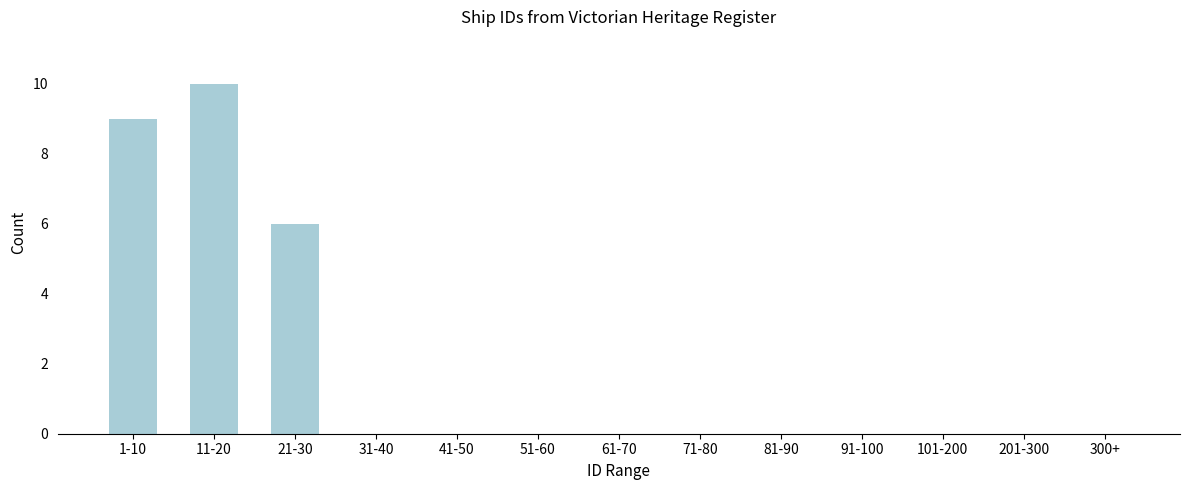

Reading left to right, what are all the values shown in this chart?

1-10=9	11-20=10	21-30=6	31-40=0	41-50=0	51-60=0	61-70=0	71-80=0	81-90=0	91-100=0	101-200=0	201-300=0	300+=0